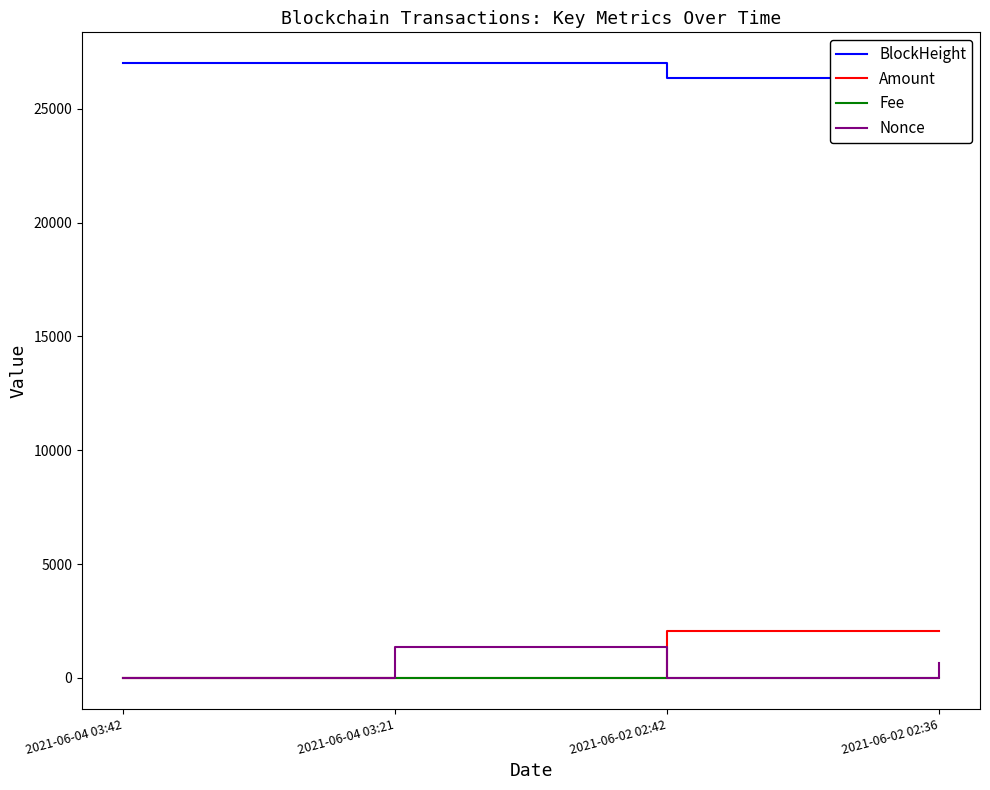

Between 2021-06-04 03:42 and 2021-06-02 02:36, which series saw the biggest shift?

Amount